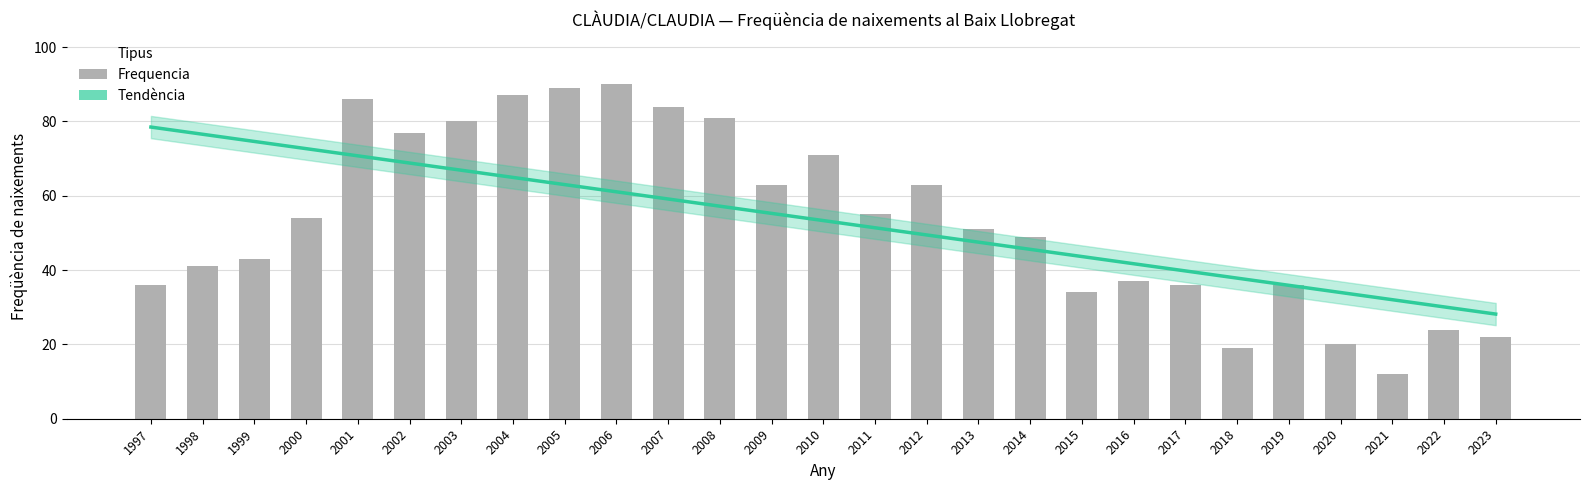

What is the value of the 14th bar from the left?

71